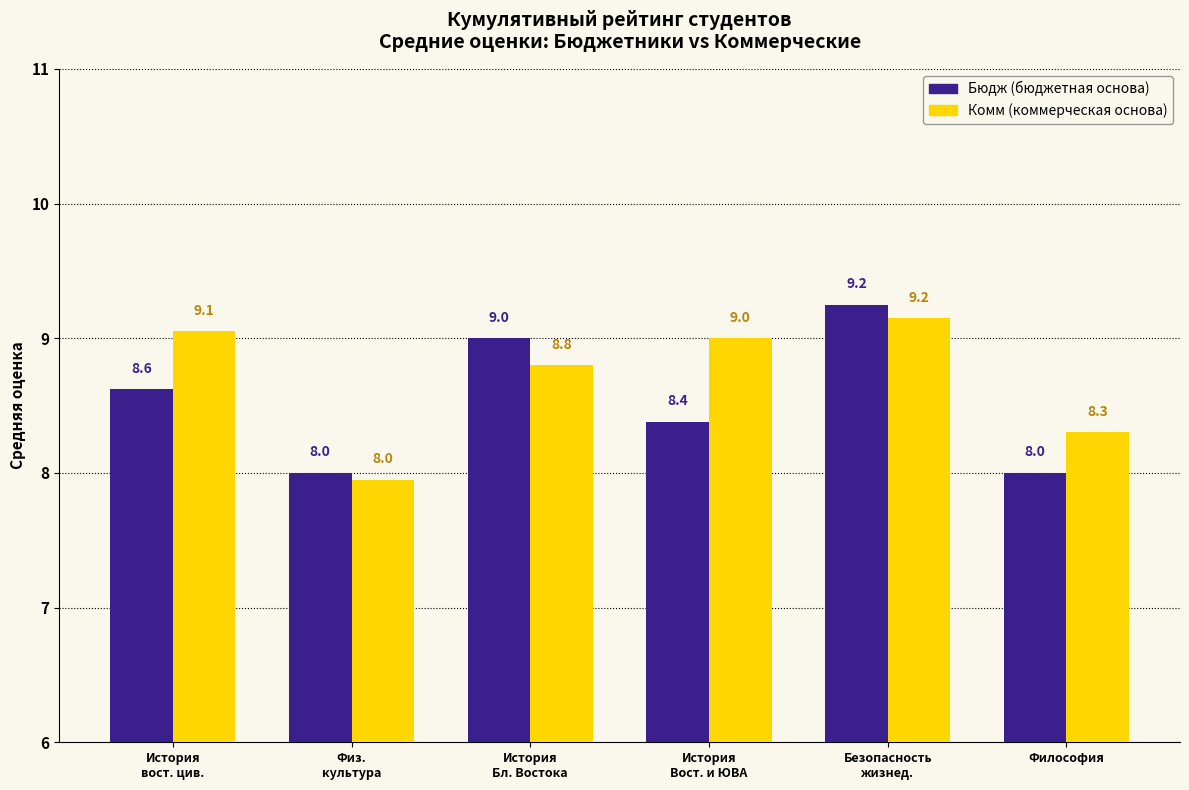

What is the smallest value displayed?

8.0